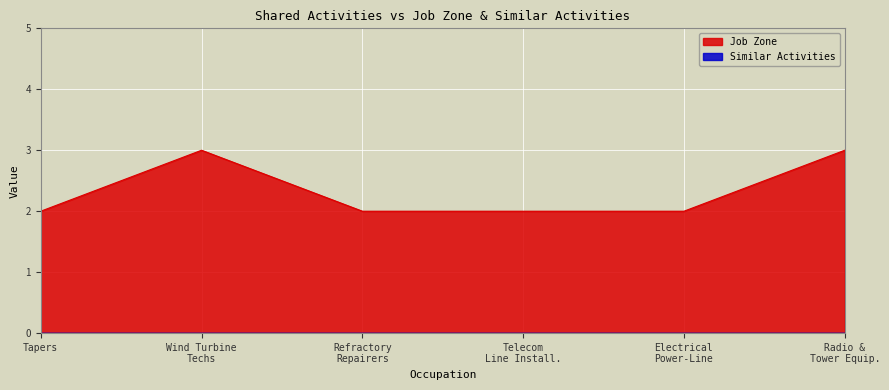

Which series has the widest spread of values?

Job Zone